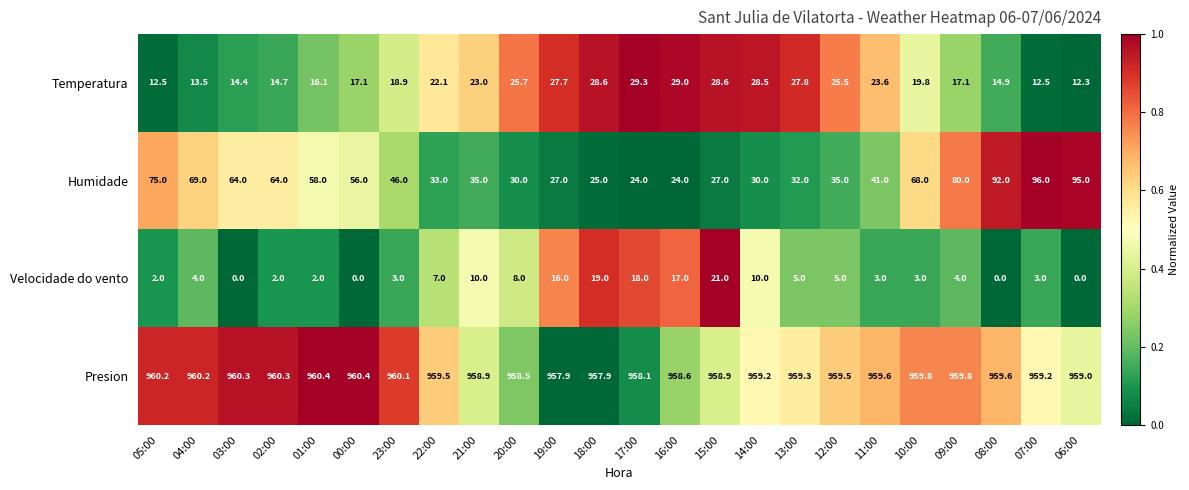

What is the sum of the Velocidade do vento values at 04:00 and 19:00?

20.0